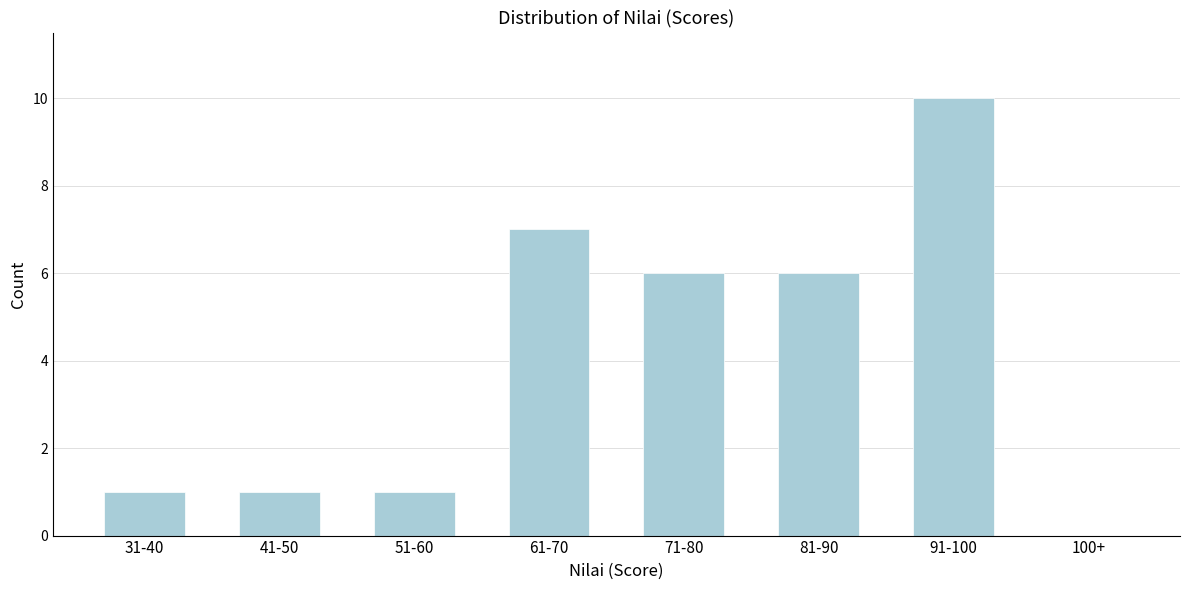

Reading left to right, extract all data points from this chart.

31-40=1	41-50=1	51-60=1	61-70=7	71-80=6	81-90=6	91-100=10	100+=0